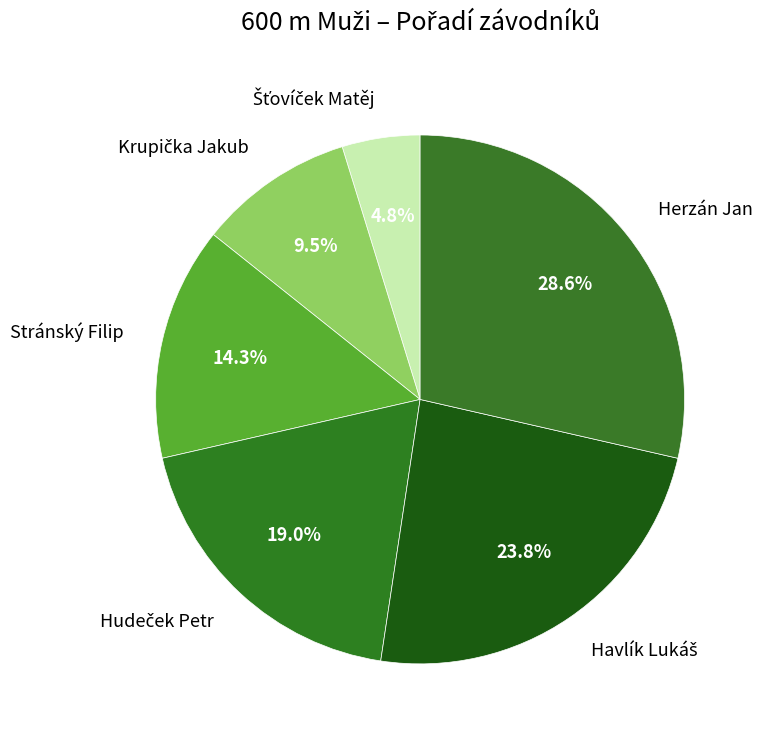

Is there a majority slice in this chart?

No